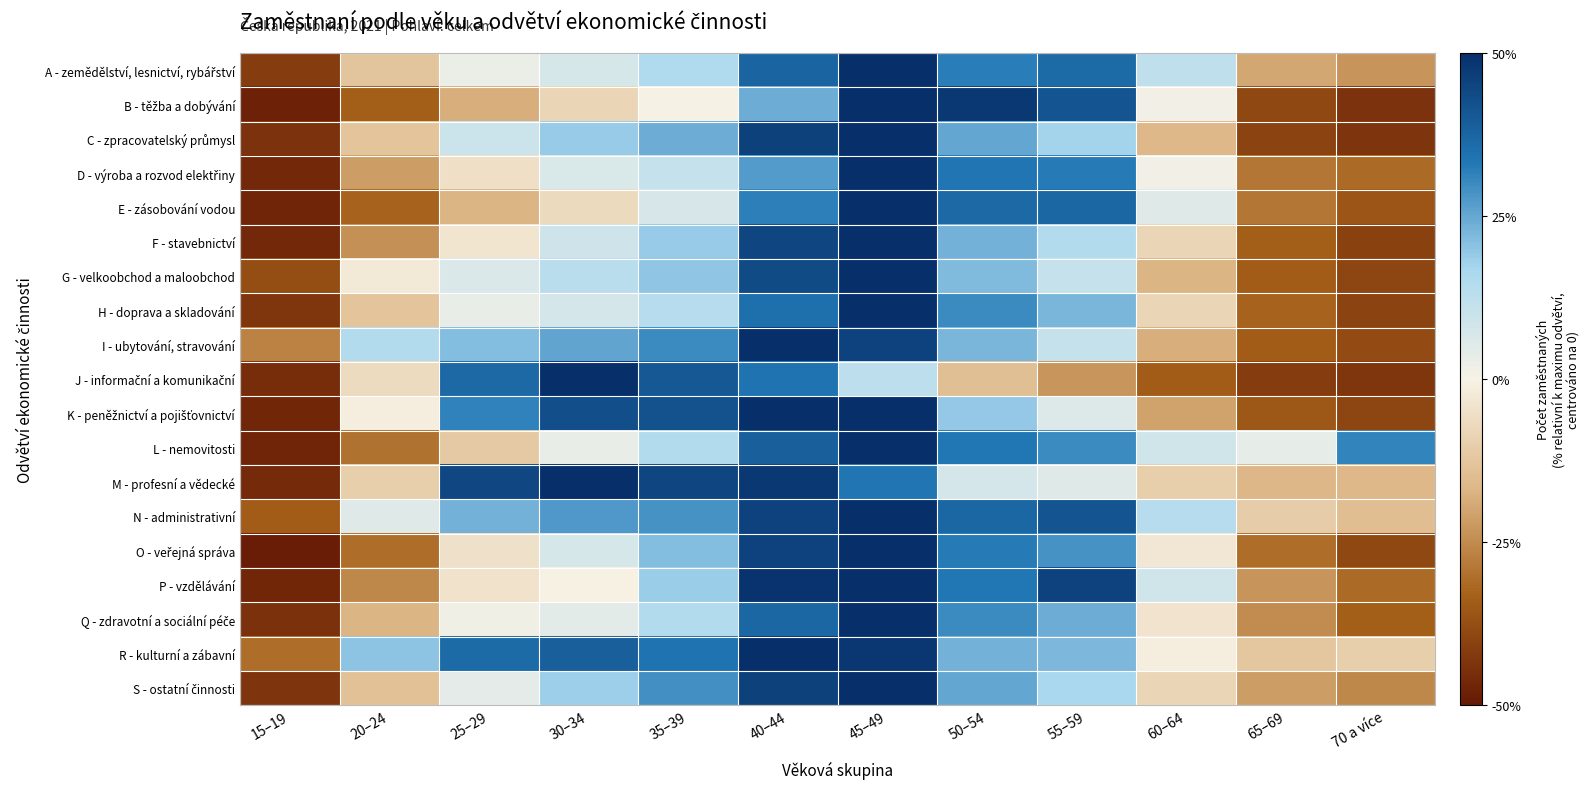

What is the spread (max minus min) of values at 30–34?

58.1